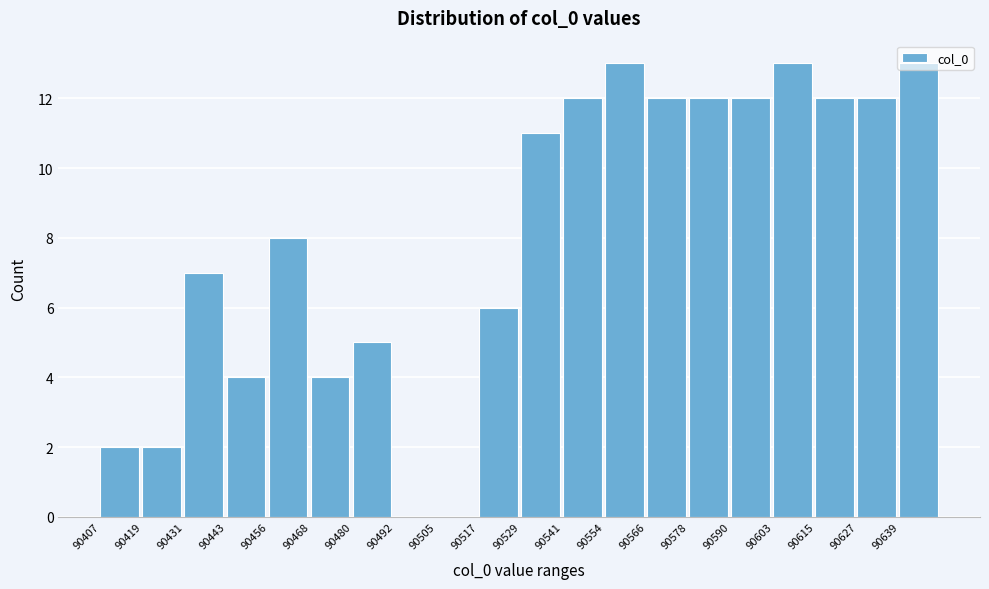

Reading left to right, list every bar in this chart as the range it spans on the x-axis followed by its height. Neither the bar edges nor the heights are printed on the chart, so give them approximately, as read against the axes.

90408 to 90420: 2
90420 to 90432: 2
90432 to 90444: 7
90444 to 90456: 4
90456 to 90468: 8
90468 to 90480: 4
90480 to 90492: 5
90492 to 90506: 0
90506 to 90518: 0
90518 to 90530: 6
90530 to 90542: 11
90542 to 90554: 12
90554 to 90566: 13
90566 to 90578: 12
90578 to 90590: 12
90590 to 90604: 12
90604 to 90616: 13
90616 to 90628: 12
90628 to 90640: 12
90640 to 90652: 13